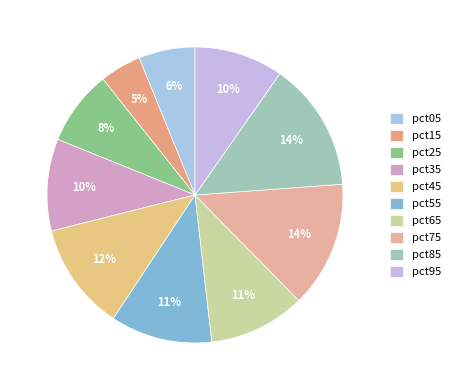

Rank the categories by value from highest to lowest.

pct85, pct75, pct45, pct55, pct65, pct35, pct95, pct25, pct05, pct15